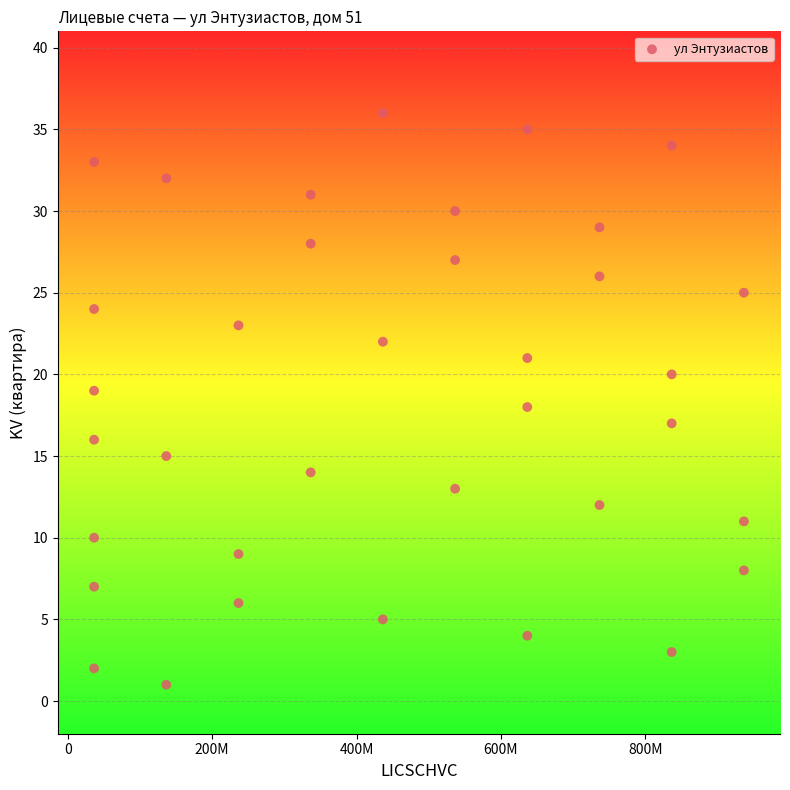

What is the range of Y values (max minus min)?

35